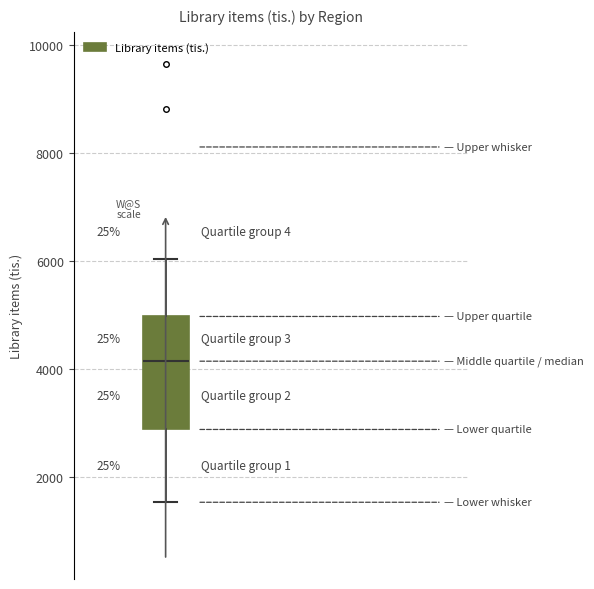

Read this box plot against the y-axis: the position of the median line, the range covered by the box, and the ends of both whiskers. The values are not printed on the chart, so give them approximately, as read against the axis.

median 4200, box 2800 to 5000, whiskers 1600 to 6000